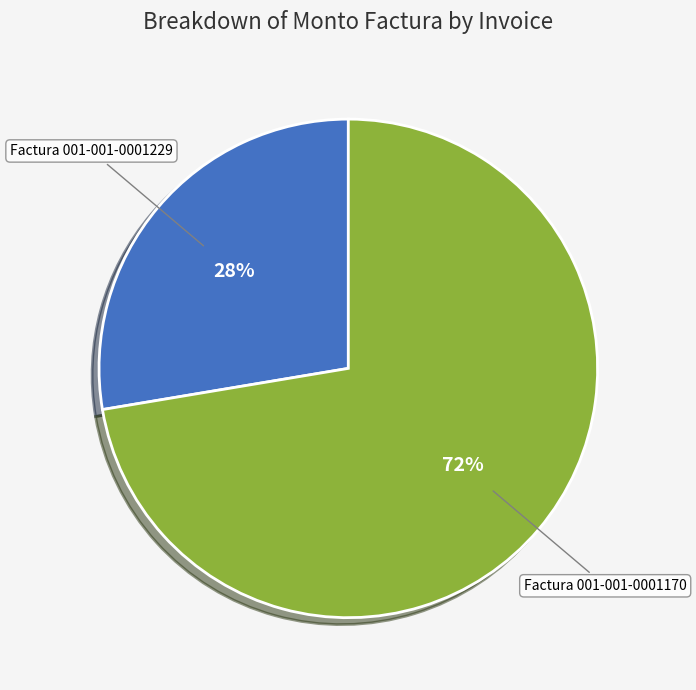

The Factura 001-001-0001170 slice represents 61% of the pie. True or false?

False